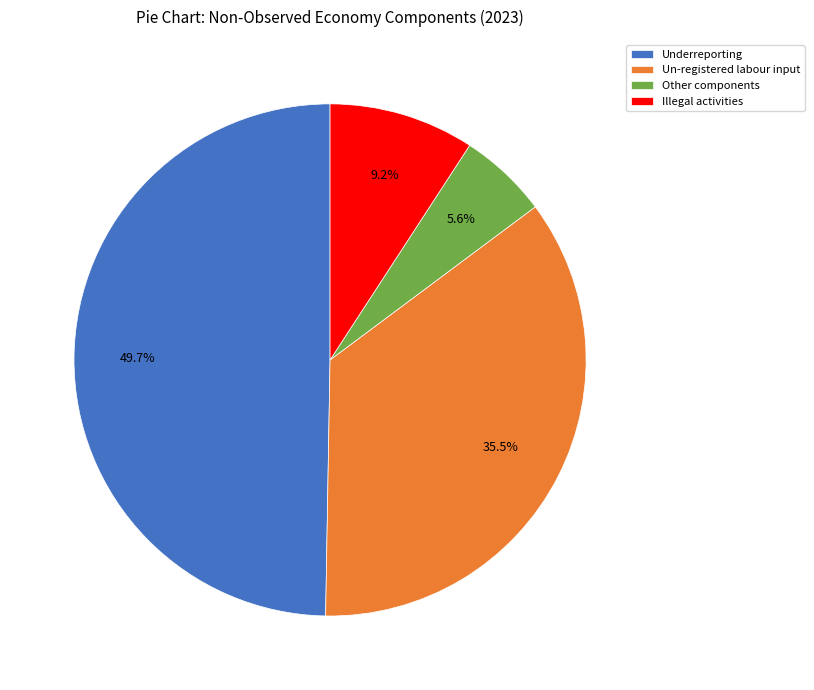

Is there a majority slice in this chart?

No